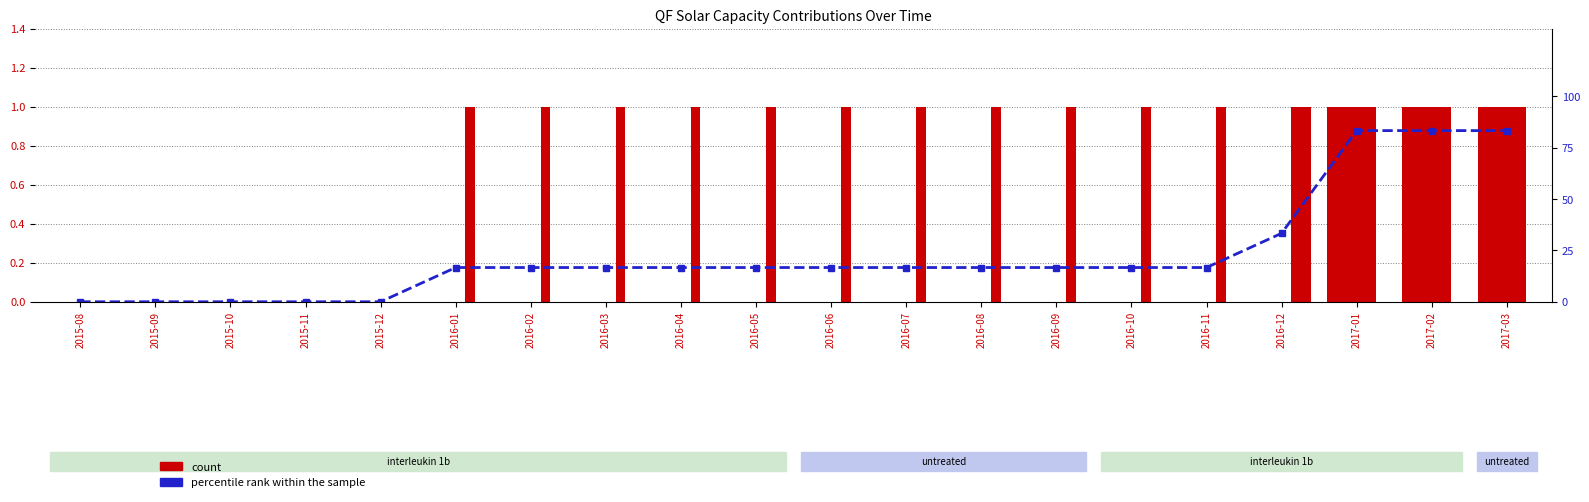

The QF - 183 - OR - Solar series shows 0 at 2015-08. True or false?

True